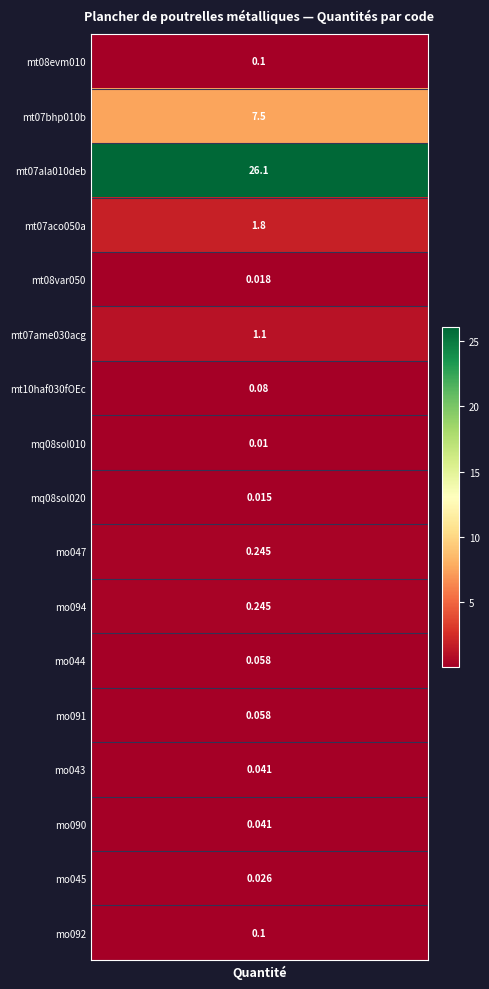

True or false: the data shows 0.1 at mt08evm010.

False